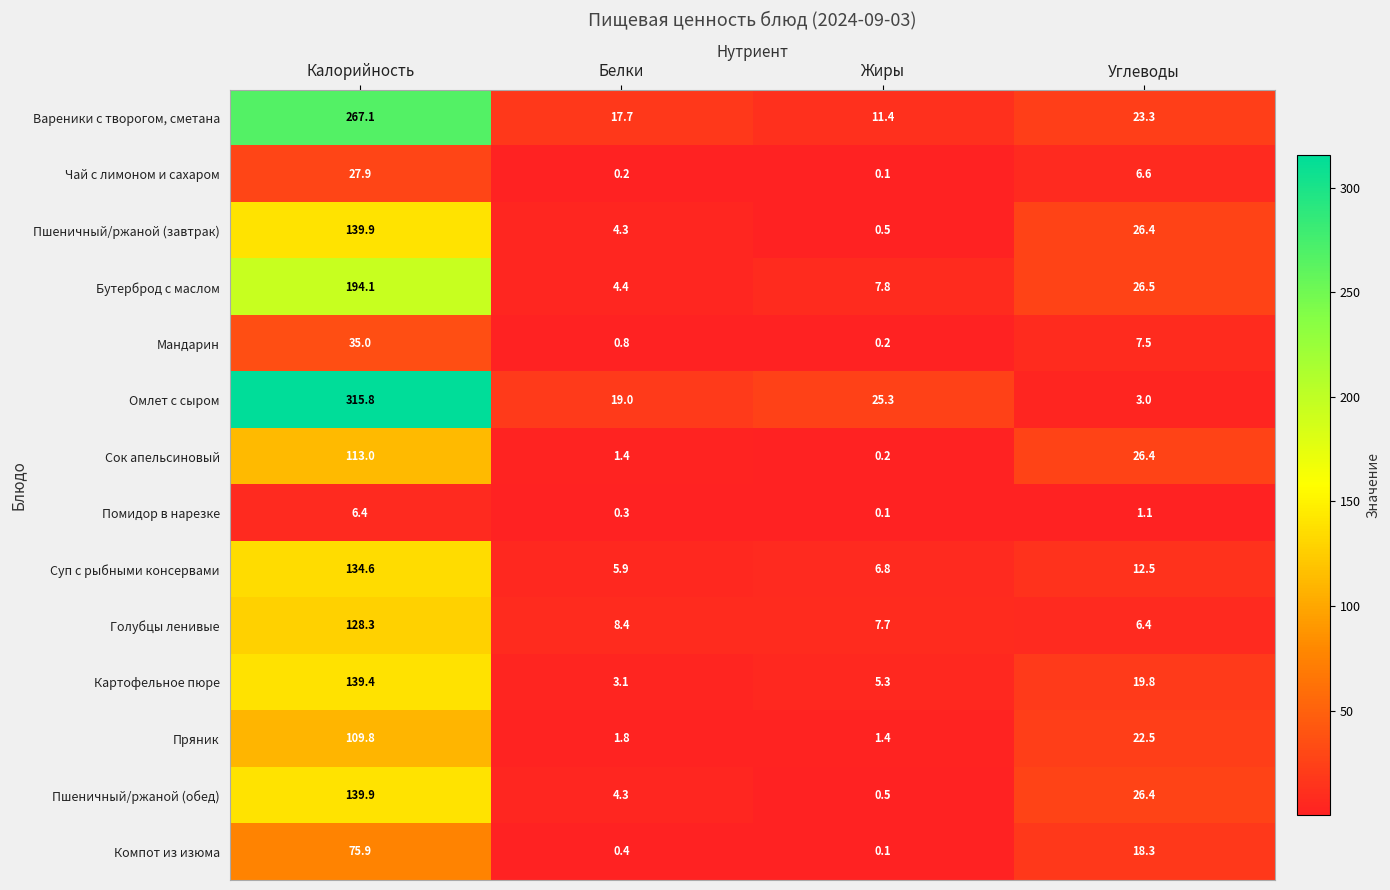

How many distinct data groups are displayed?

14